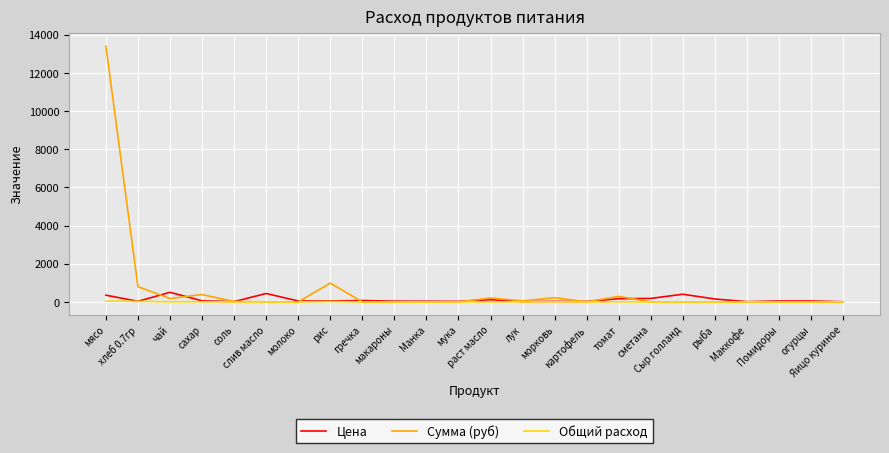

Rank the series by their maximum value, from highest to lowest.

Сумма (руб), Цена, Общий расход